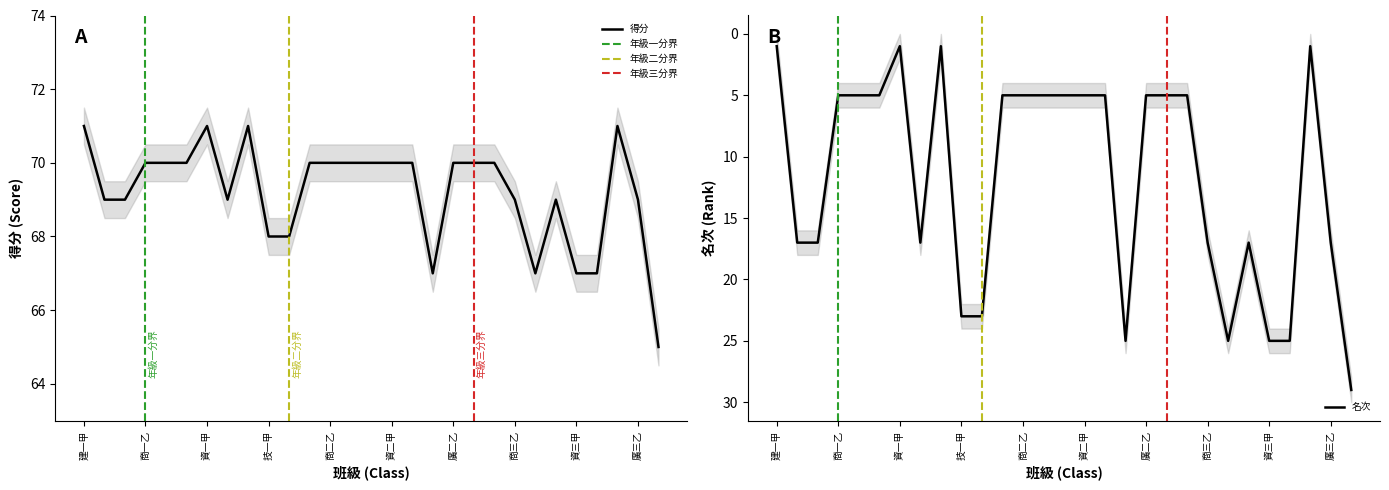

What is the sum of the 得分 values at 5 and 4?

140